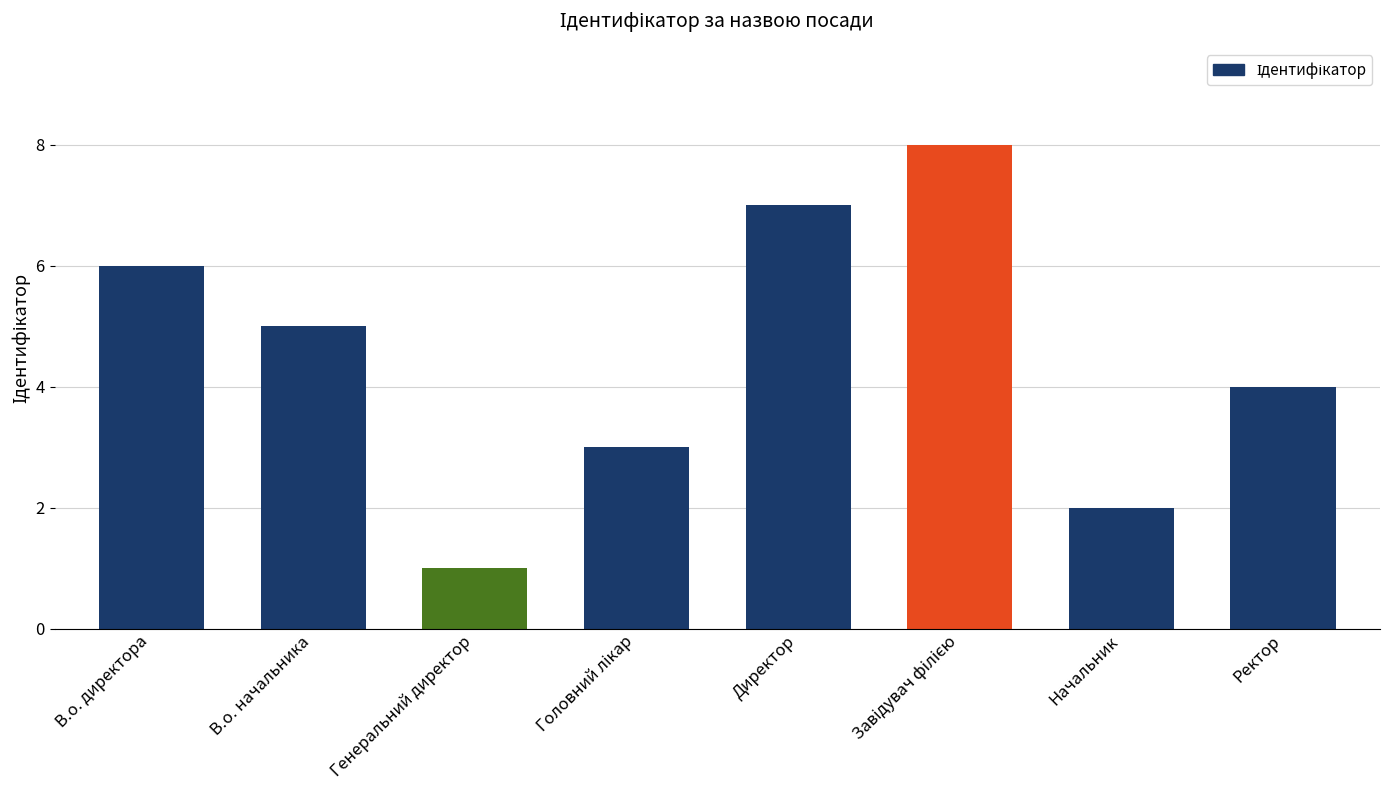

What is the label of the 1st bar from the right?

Ректор